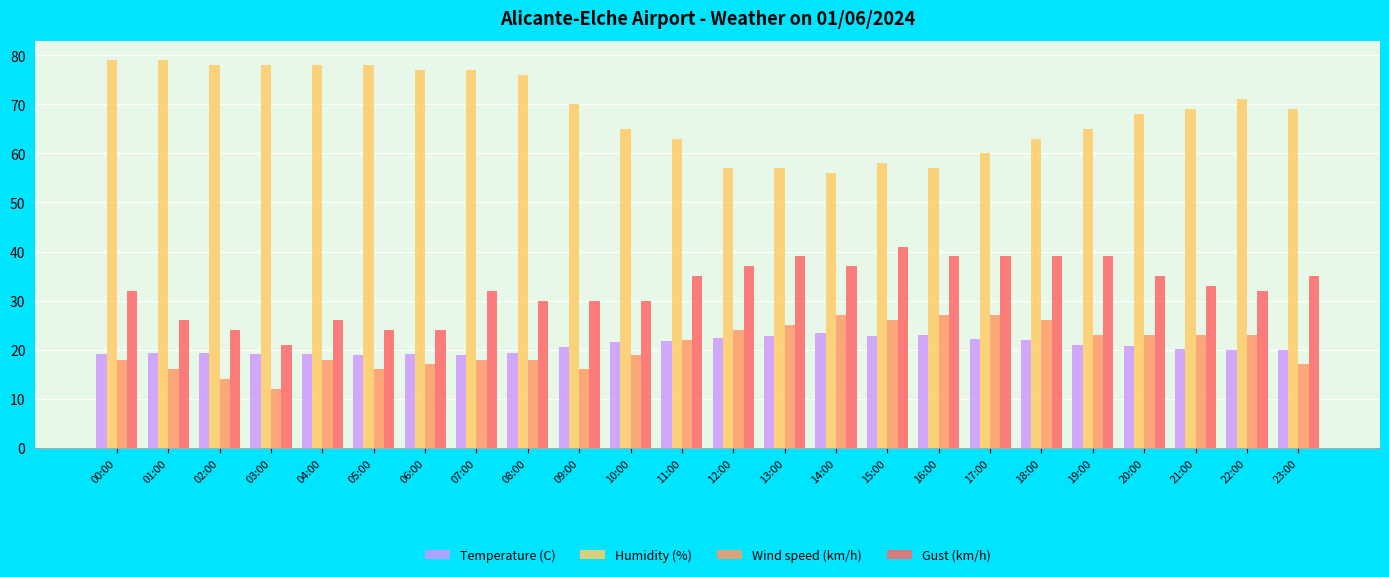

True or false: Gust (km/h) has a value of 32.0 at 22:00.

True